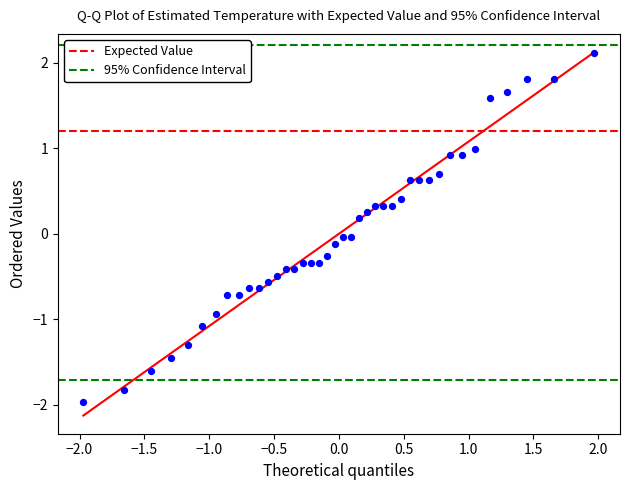

What is the range of X values (max minus min)?

3.9